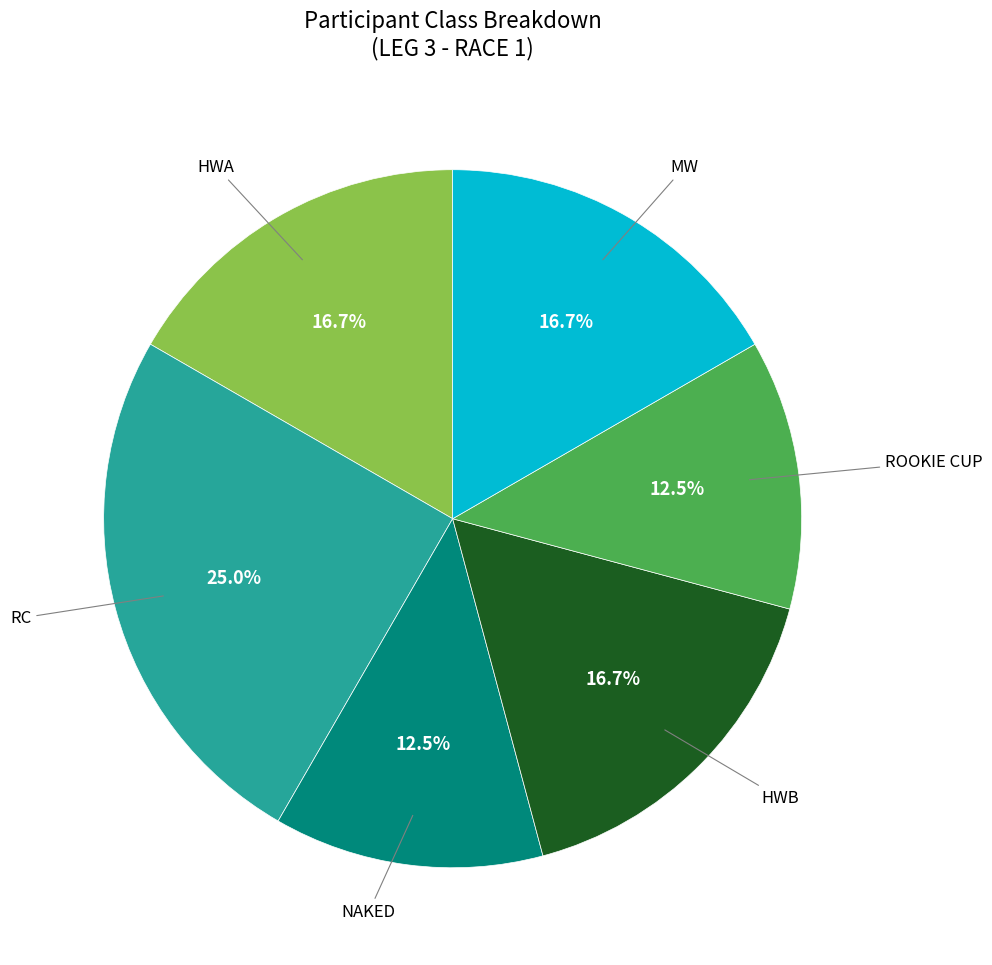

Is there any slice that represents more than half of the pie?

No